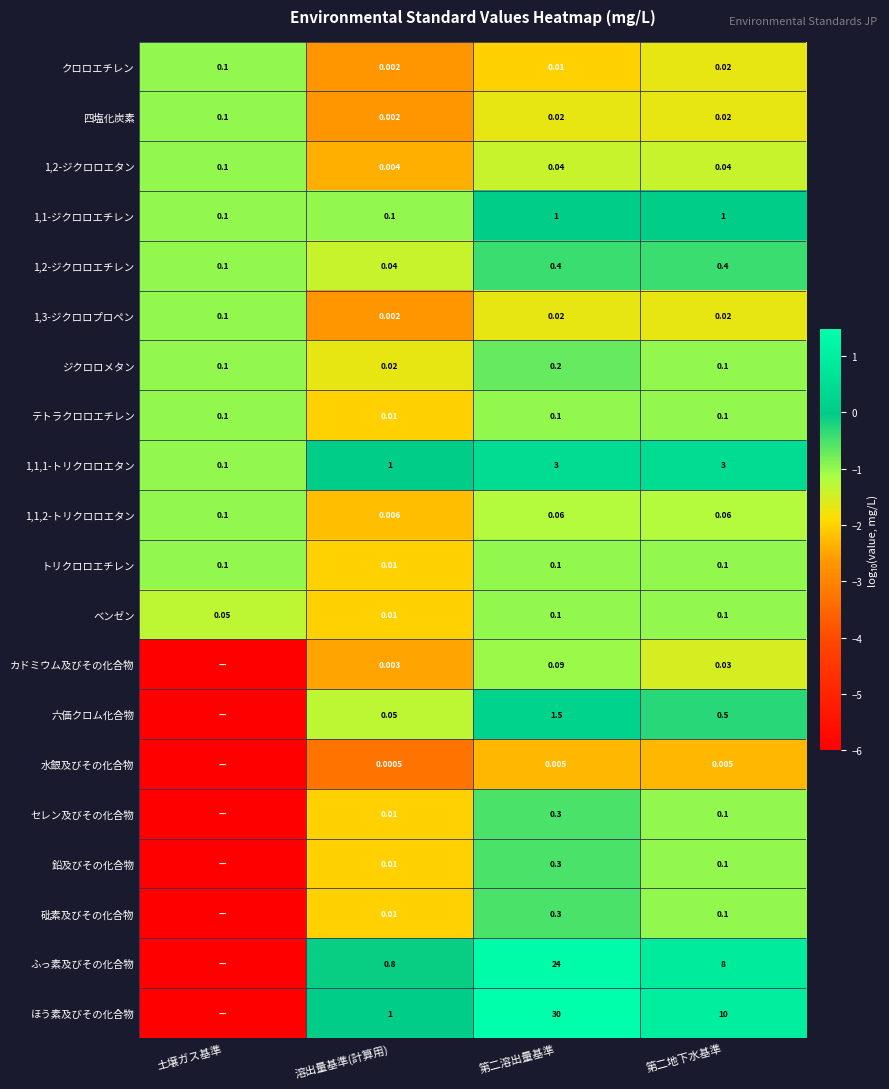

Between 第二溶出量基準 and 第二地下水基準, which series saw the biggest shift?

ほう素及びその化合物